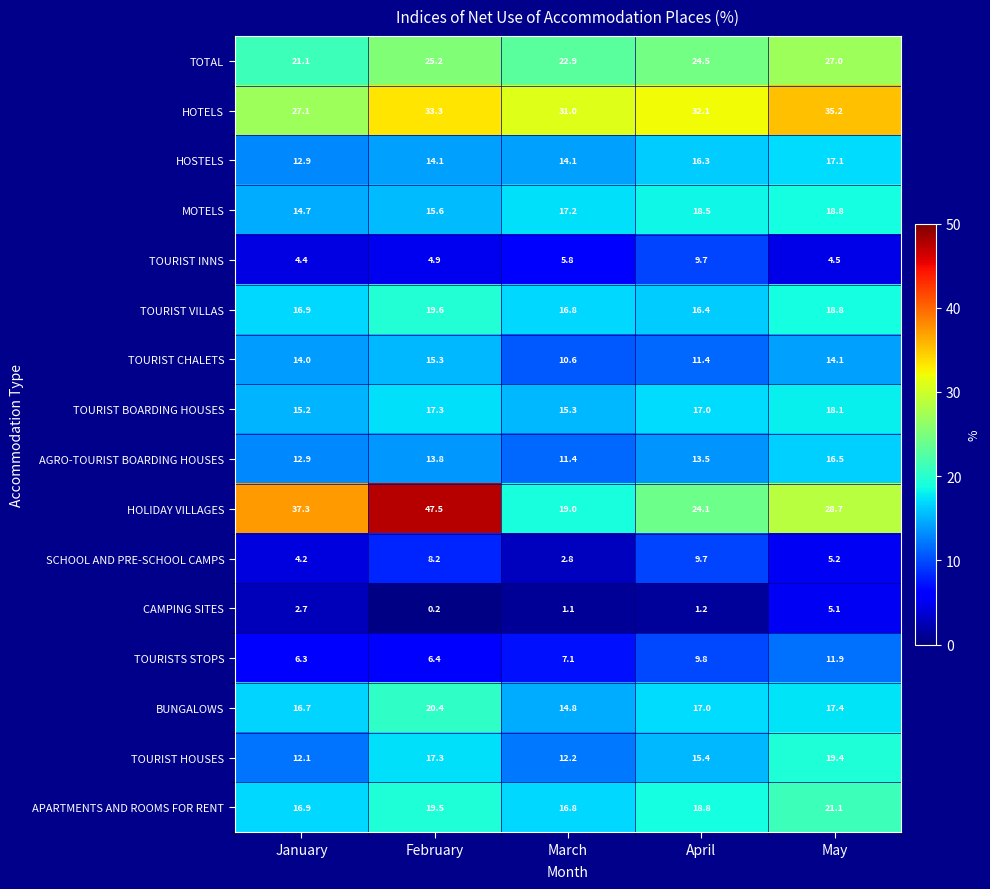

Rank the categories by TOURIST CHALETS value from highest to lowest.

February, May, January, April, March